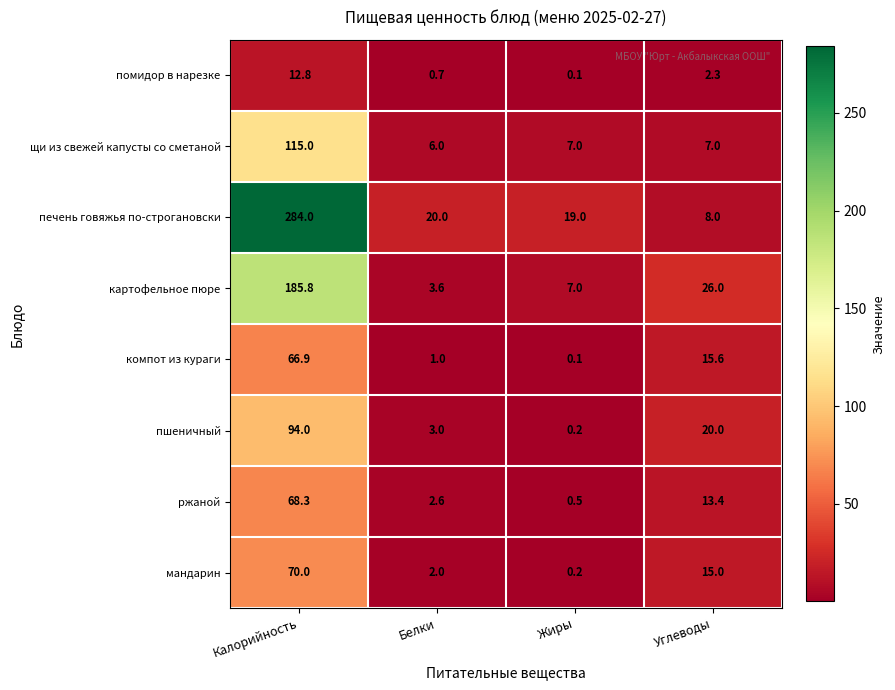

What value does the картофельное пюре series have at Углеводы?

26.0